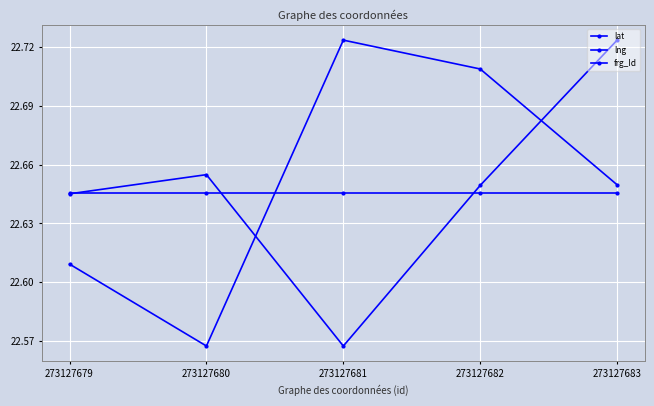

Count the number of categories in the chart.

5